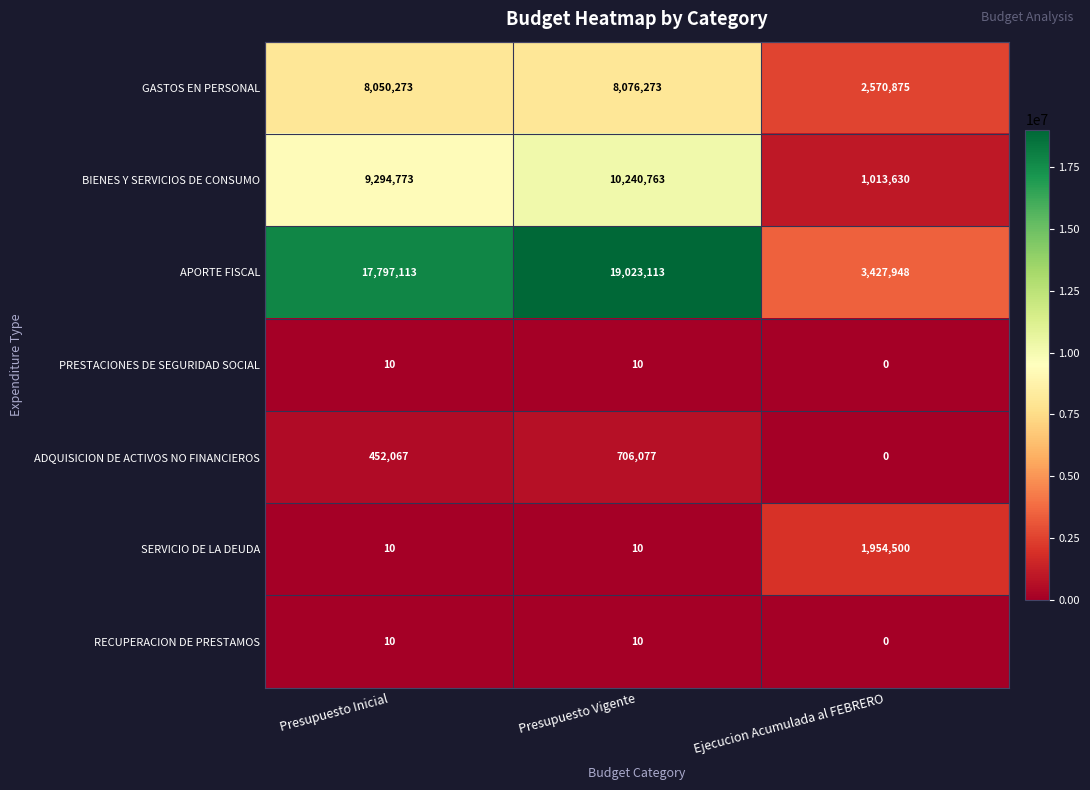

What is the difference between the maximum and minimum values in the APORTE FISCAL series?

15595165